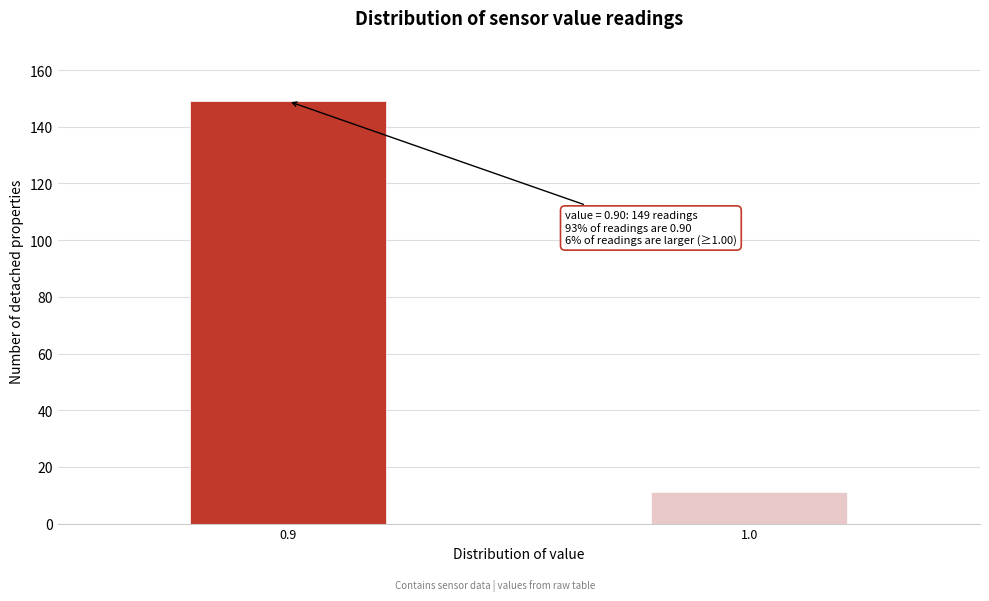

Reading right to left, what are all the values shown in this chart?

11	149